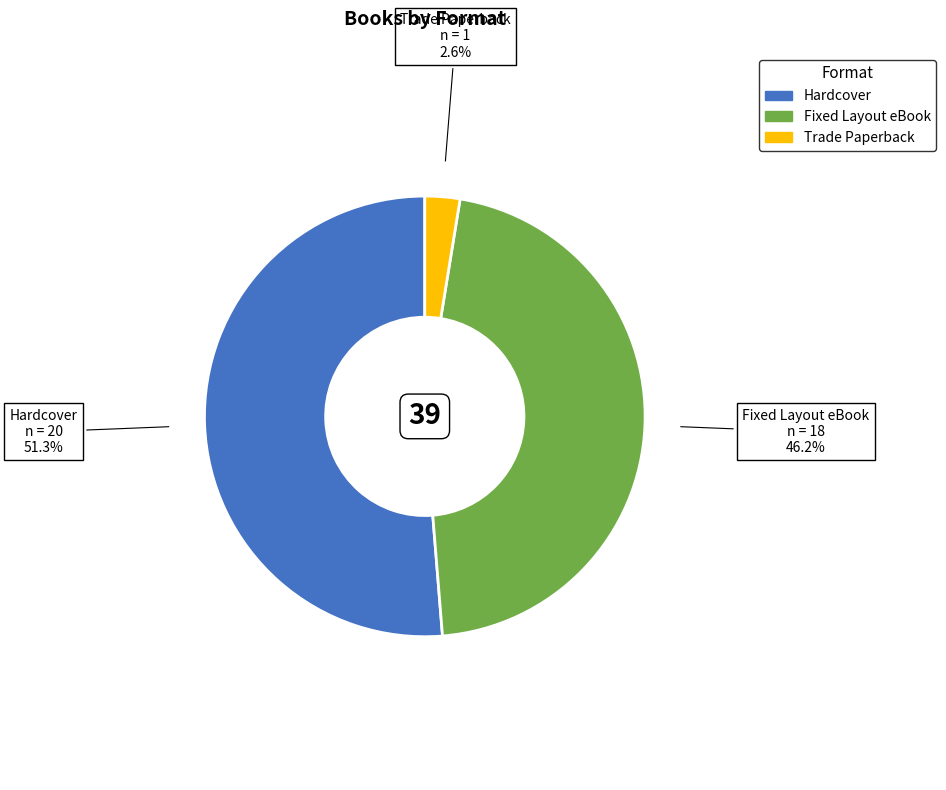

How many slices are in this pie chart?

3